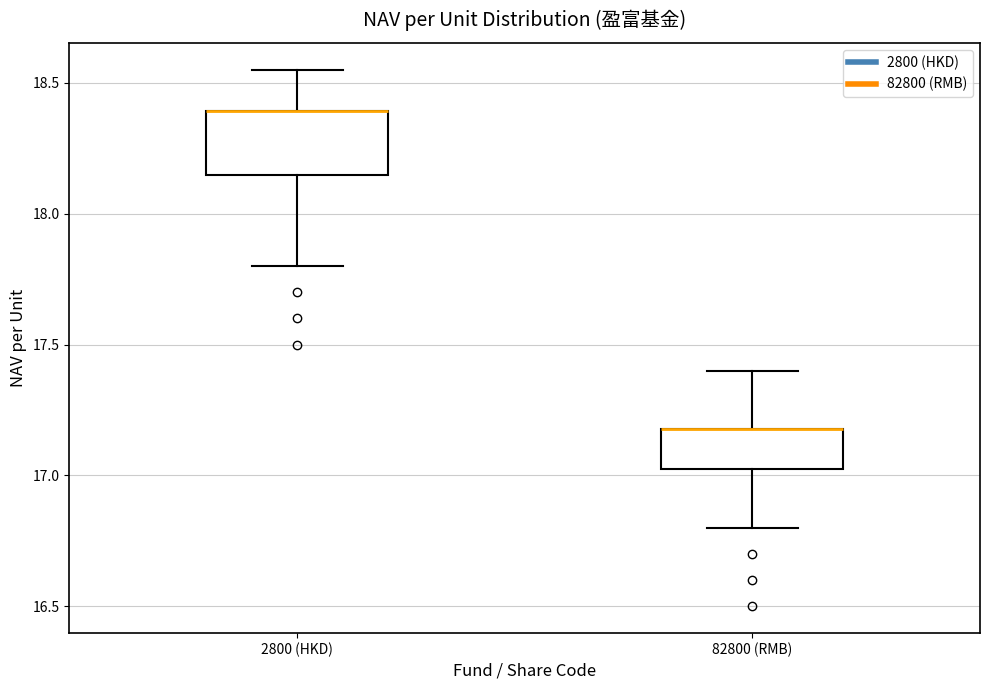

Where is the upper edge of the box for 82800 (RMB) on the y-axis? The values are not printed on the chart, so give them approximately, as read against the axis.

17.20